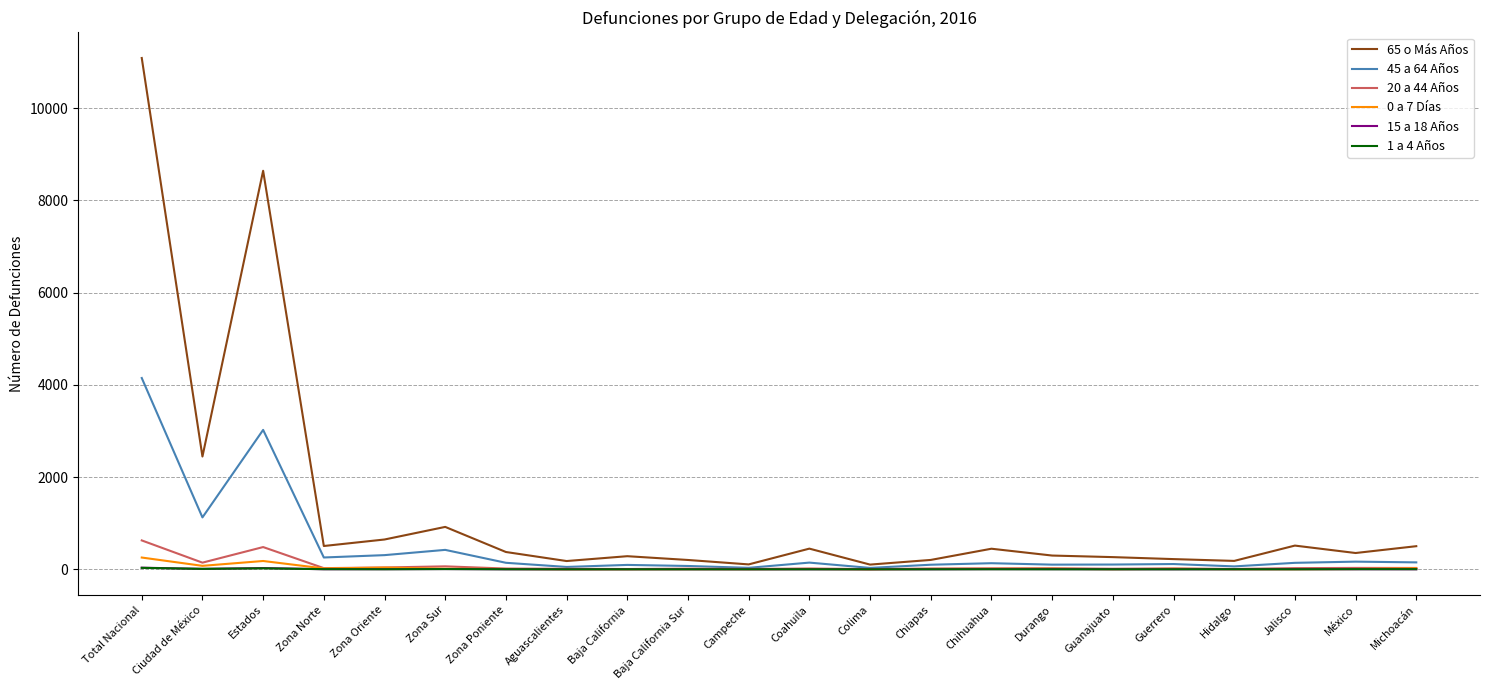

Which series has the widest spread of values?

65 o Más Años